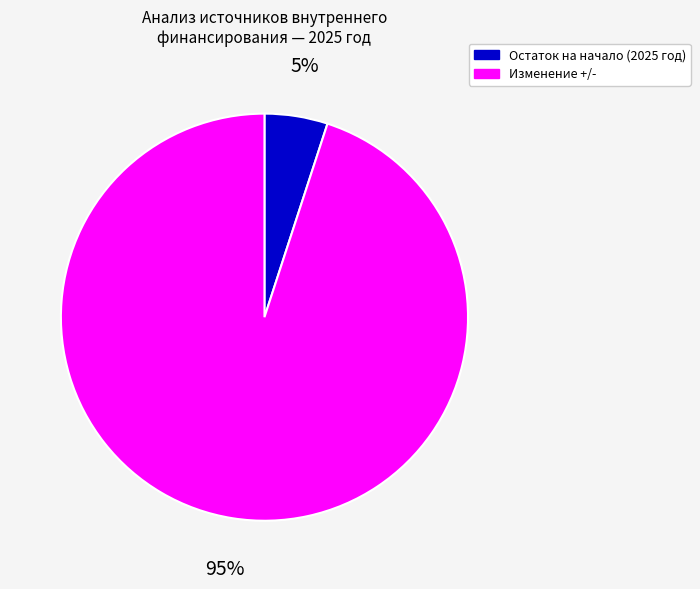

True or false: Изменение +/- accounts for 95% of the total.

True